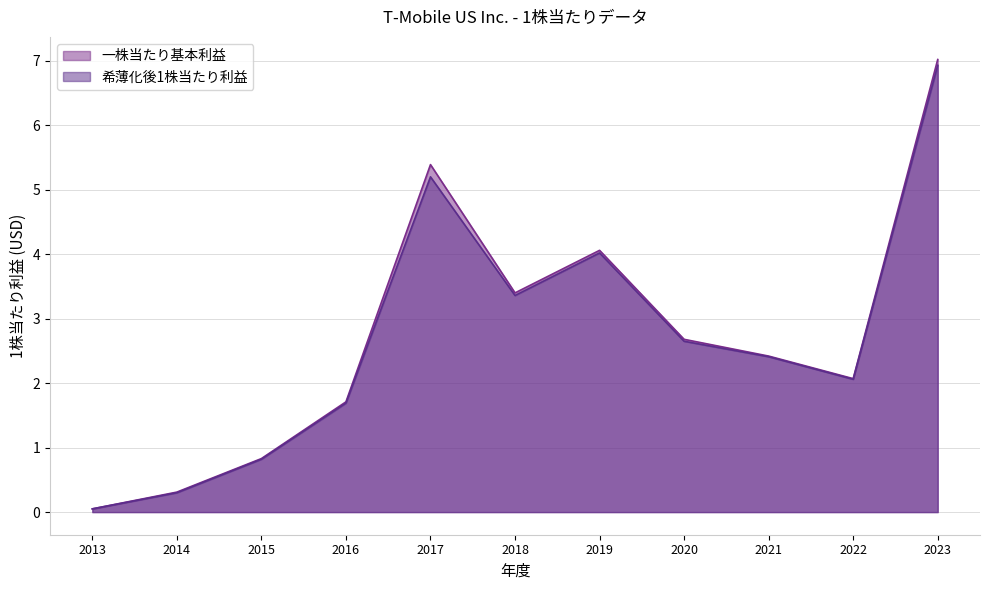

What is the total value across all series at 2016?

3.4